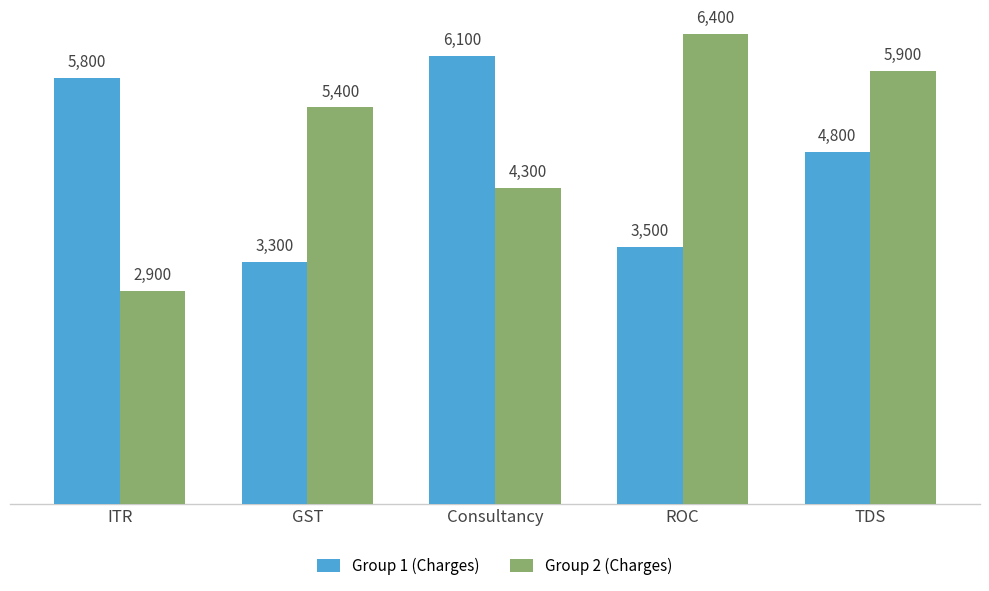

Reading left to right, what are all the values shown in this chart?

Group 1 (Charges): 5800	3300	6100	3500	4800
Group 2 (Charges): 2900	5400	4300	6400	5900